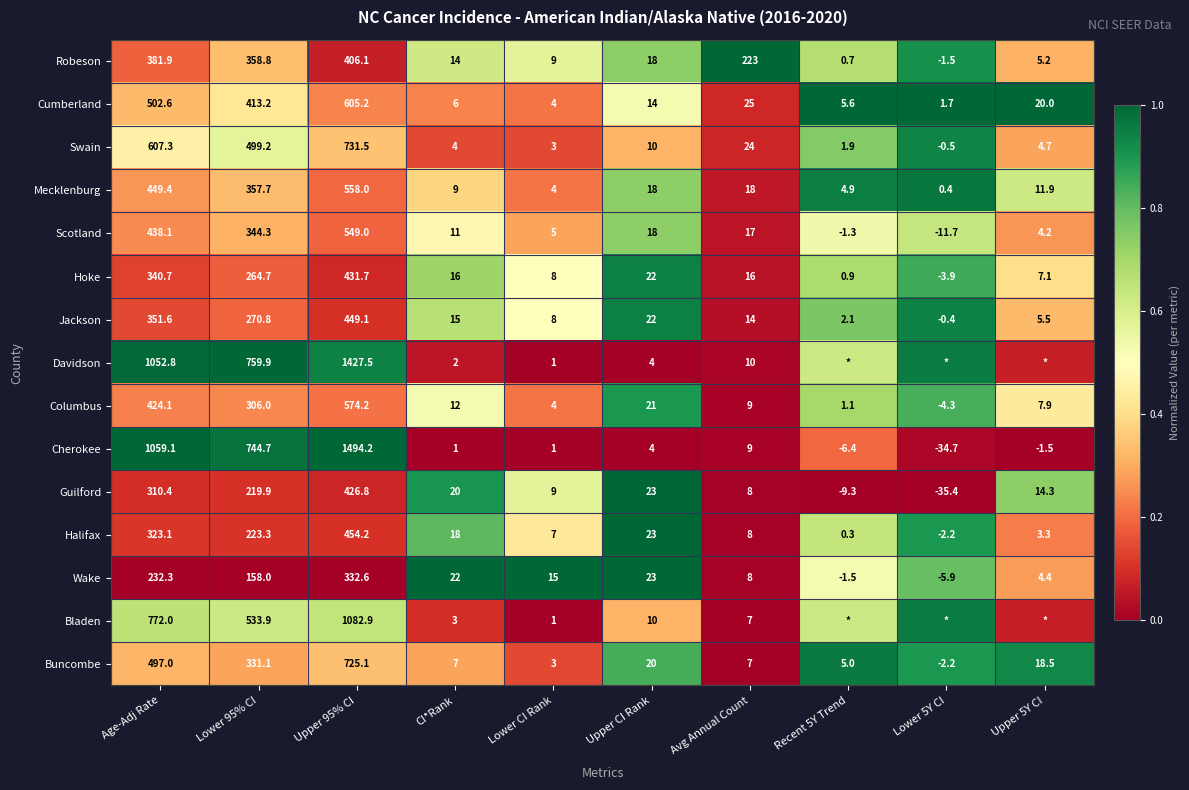

At which label does Columbus first exceed 12?

Age-Adj Rate